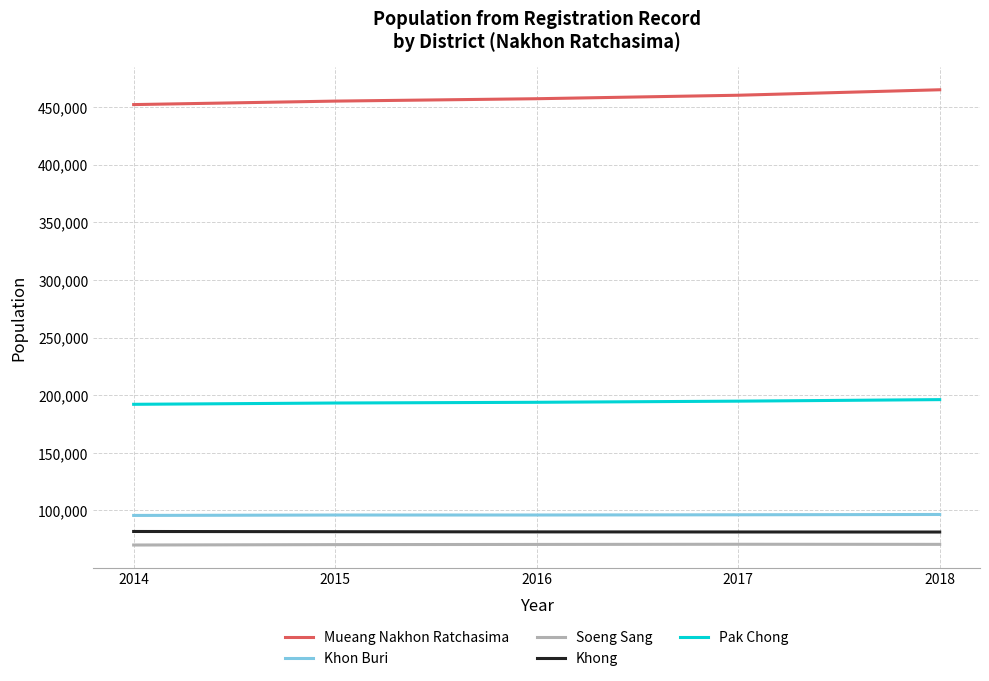

What is the smallest value displayed?

70022